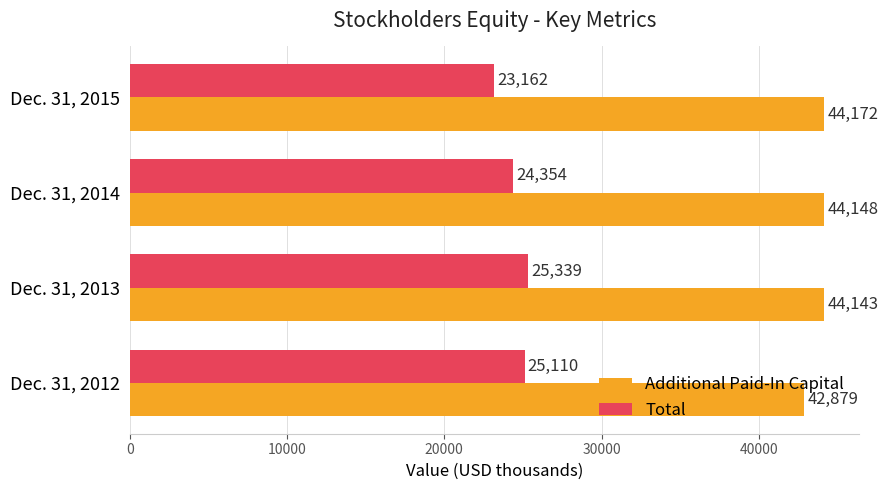

What is the spread (max minus min) of values at Dec. 31, 2013?

18804